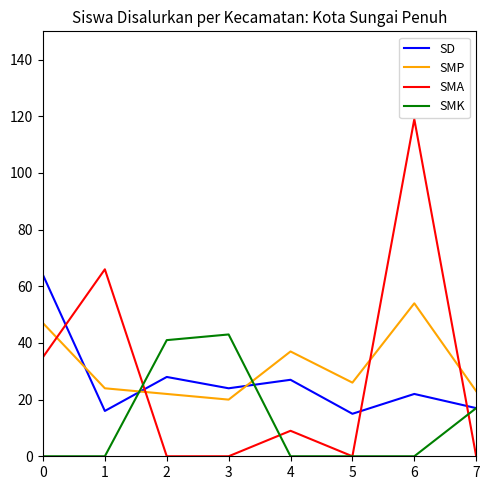

At how many categories does at least one series exceed 99?

1